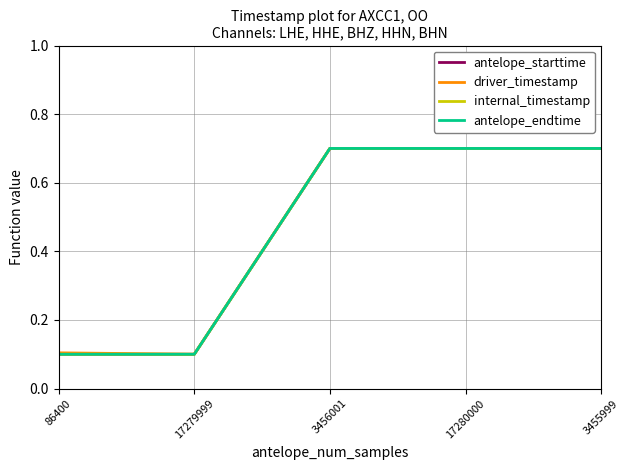

What is the sum of the driver_timestamp values at 17279999 and 17280000?

0.8